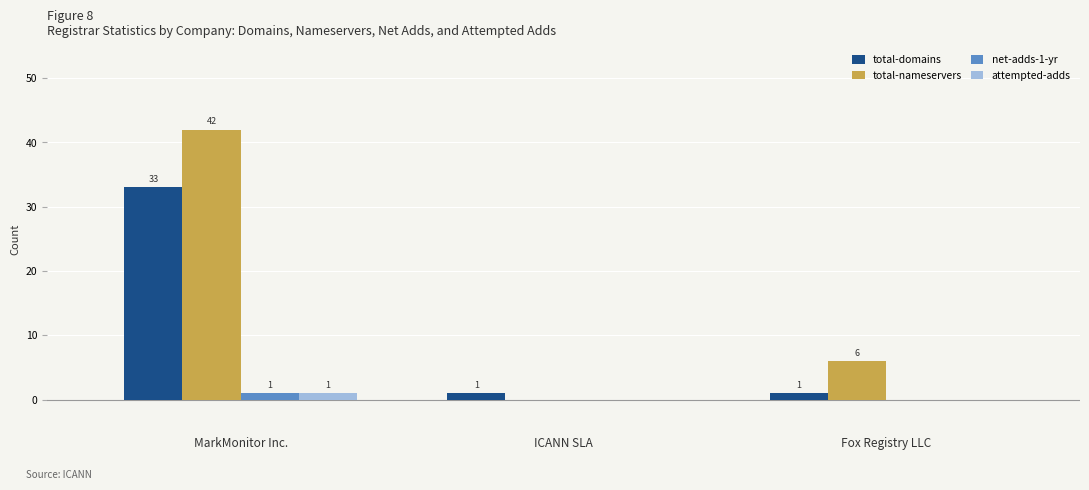

Which series changed the most between MarkMonitor Inc. and ICANN SLA?

total-nameservers